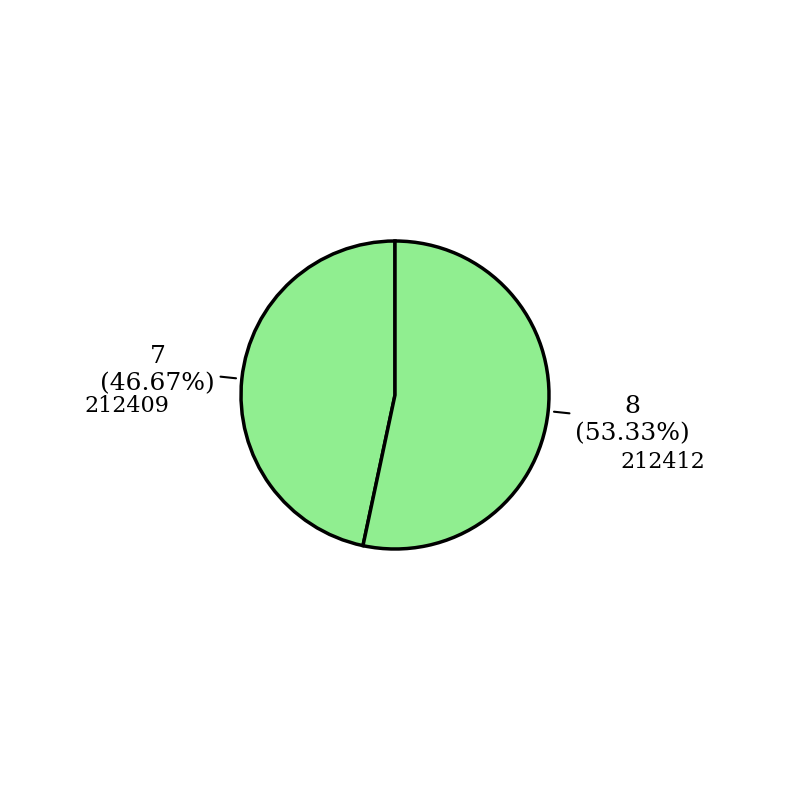

Count the number of slices in the pie.

2